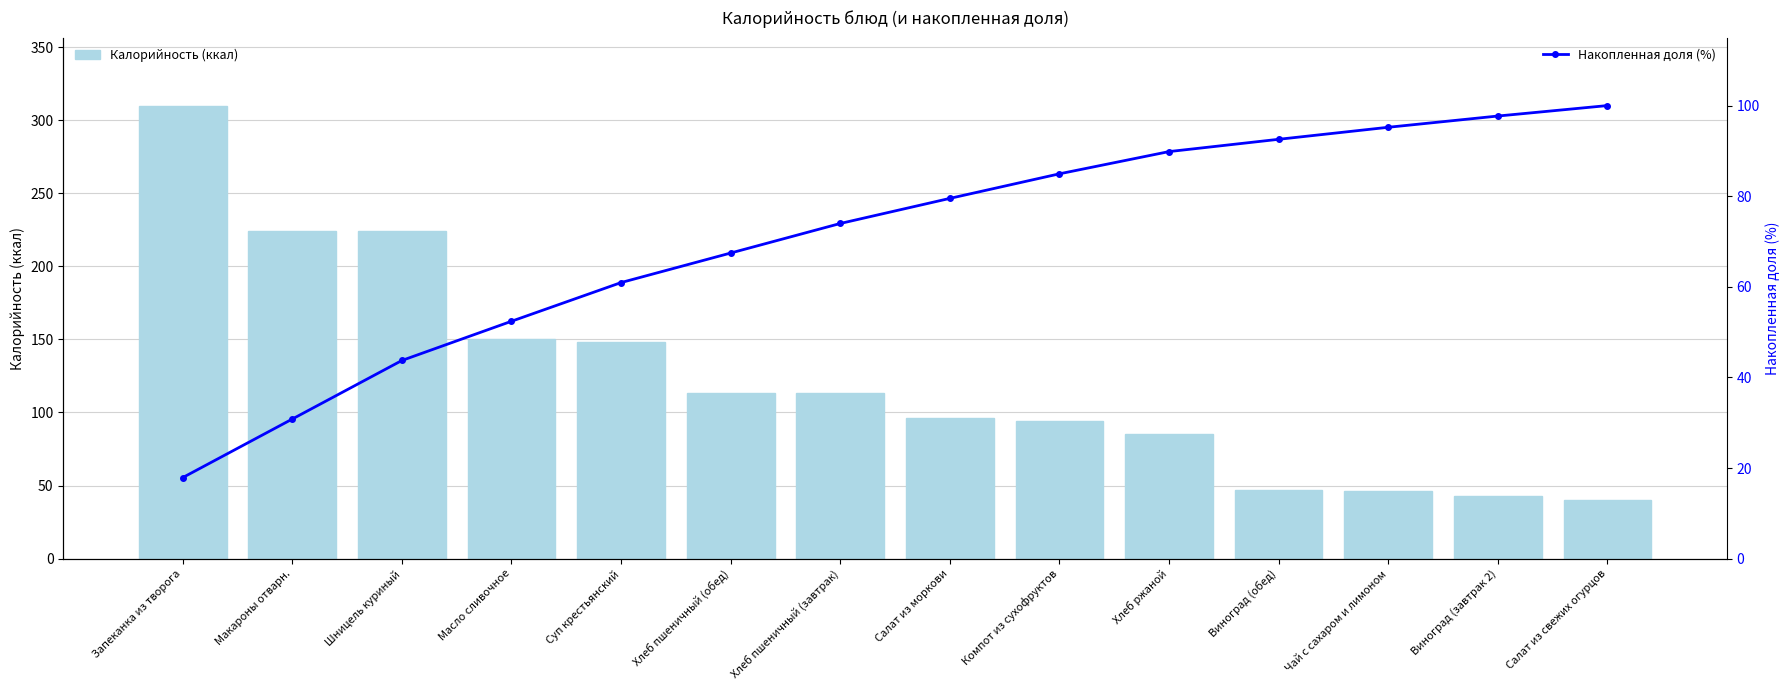

True or false: Калорийность (ккал) has a value of 40.0 at Салат из свежих огурцов.

True